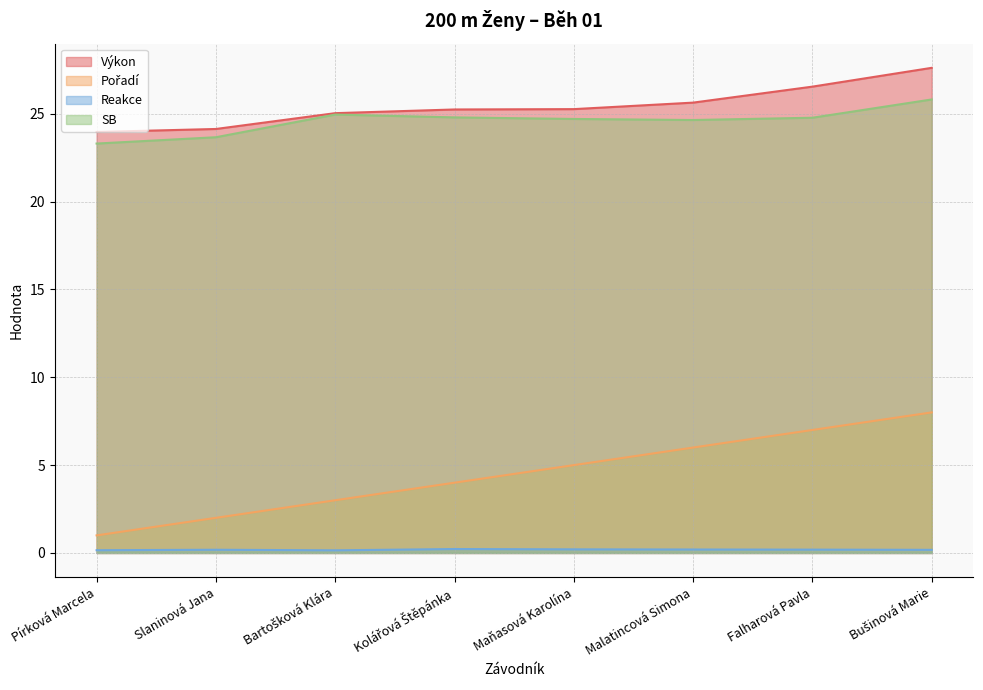

The value of SB at Pírková Marcela is 31.3. True or false?

False